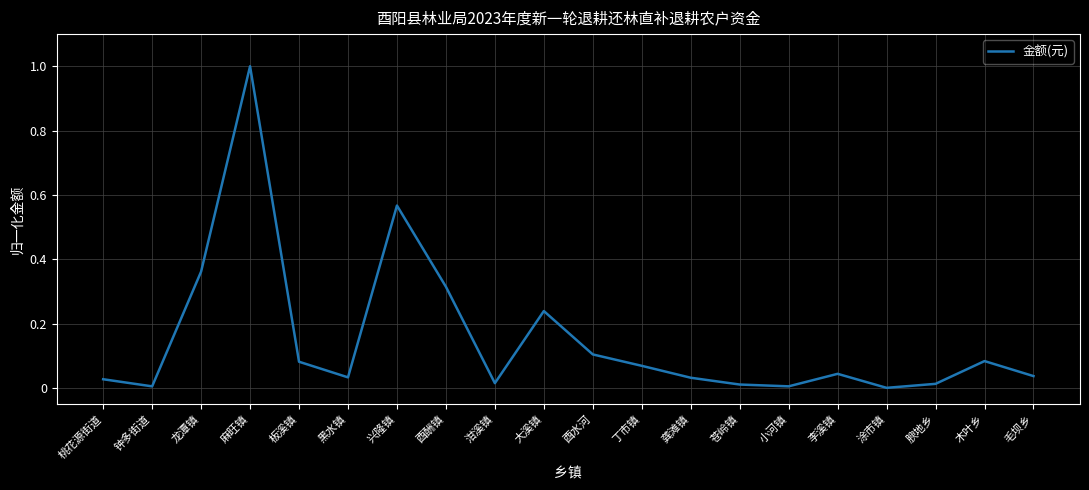

What is the difference between the maximum and minimum values?

1.0